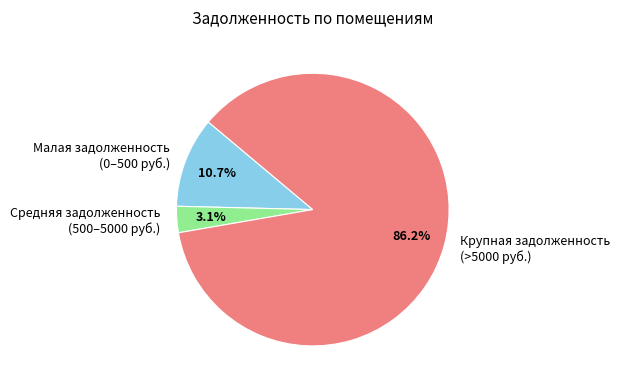

Between Малая задолженность (0–500 руб.) and Средняя задолженность (500–5000 руб.), which is larger?

Малая задолженность (0–500 руб.)